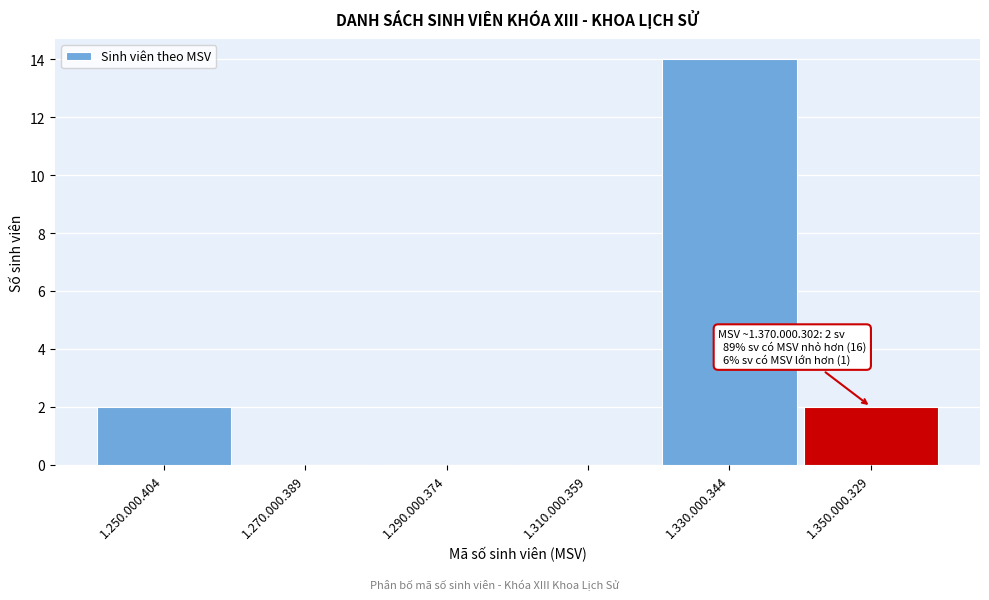

Reading right to left, transcribe all the data shown in this chart.

1.350.000.329=2	1.330.000.344=14	1.310.000.359=0	1.290.000.374=0	1.270.000.389=0	1.250.000.404=2